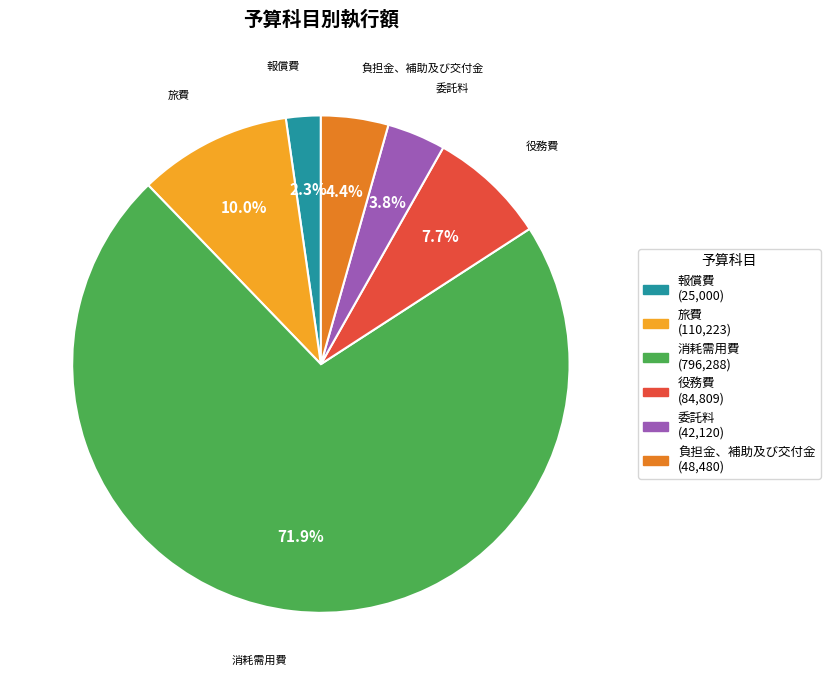

Is it true that 旅費 is 10% of the pie?

True